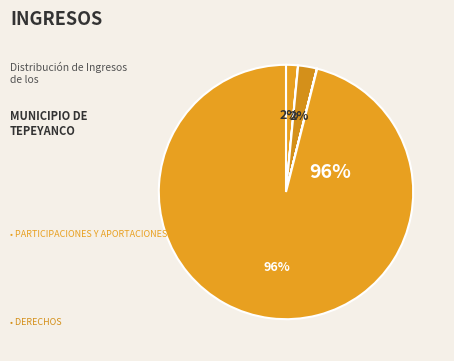

To the nearest percent, what is the difference between the largest and smallest slice percentages?

96%